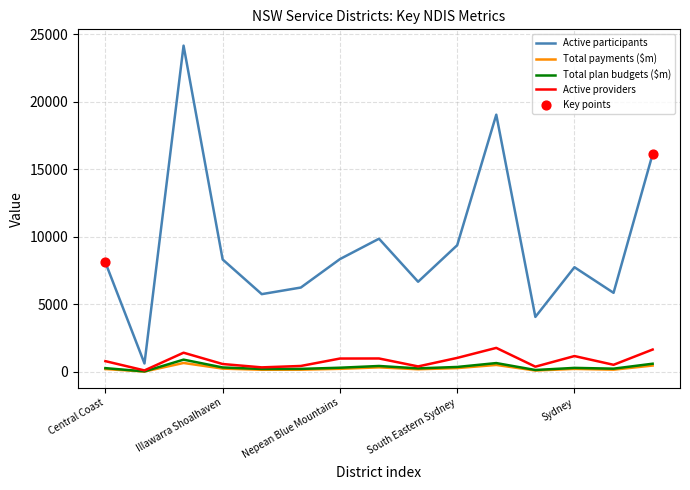

Which series has the largest total across all categories?

Active participants